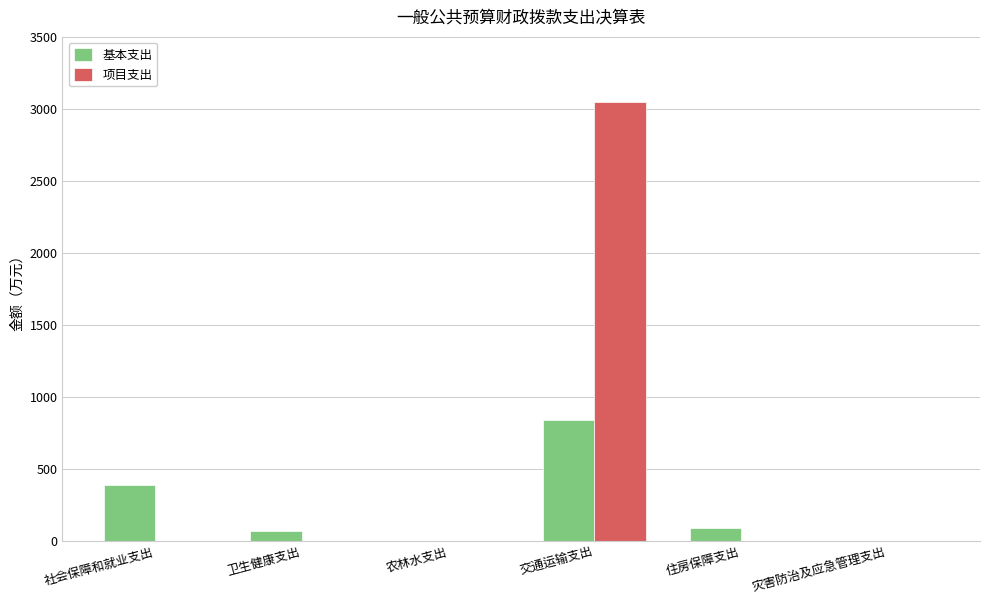

What value does the 基本支出 series have at 交通运输支出?

840.9